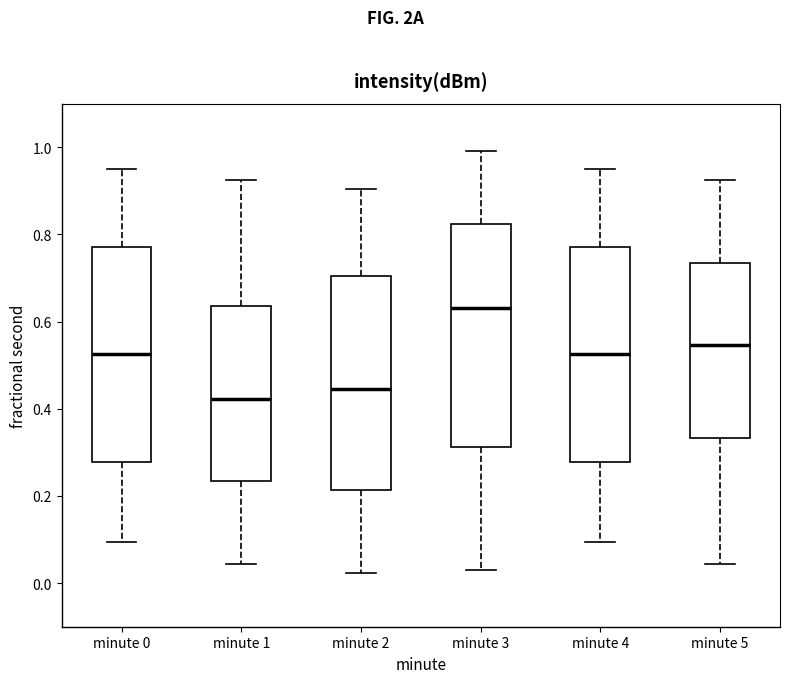

Reading left to right, read every box against the y-axis: the position of its median line, the range the box covers, and the ends of its whiskers. The values are not printed on the chart, so give them approximately, as read against the axis.

minute 0: median 0.52, box 0.28 to 0.78, whiskers 0.10 to 0.94
minute 1: median 0.42, box 0.24 to 0.64, whiskers 0.04 to 0.92
minute 2: median 0.44, box 0.22 to 0.70, whiskers 0.02 to 0.90
minute 3: median 0.64, box 0.32 to 0.82, whiskers 0.04 to 1.00
minute 4: median 0.52, box 0.28 to 0.78, whiskers 0.10 to 0.94
minute 5: median 0.54, box 0.34 to 0.74, whiskers 0.04 to 0.92